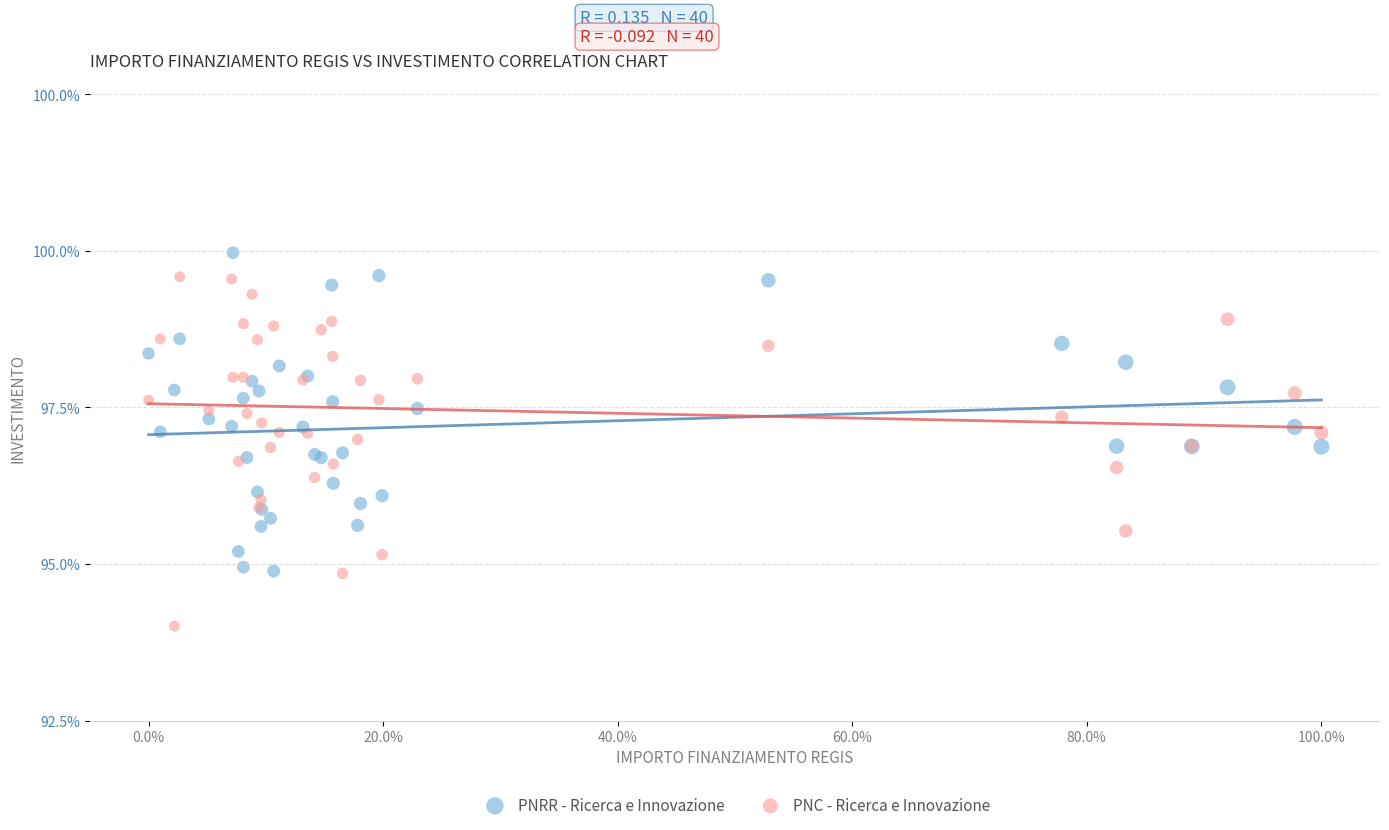

What are all the series names shown in the legend?

PNRR - Ricerca e Innovazione, PNC - Ricerca e Innovazione